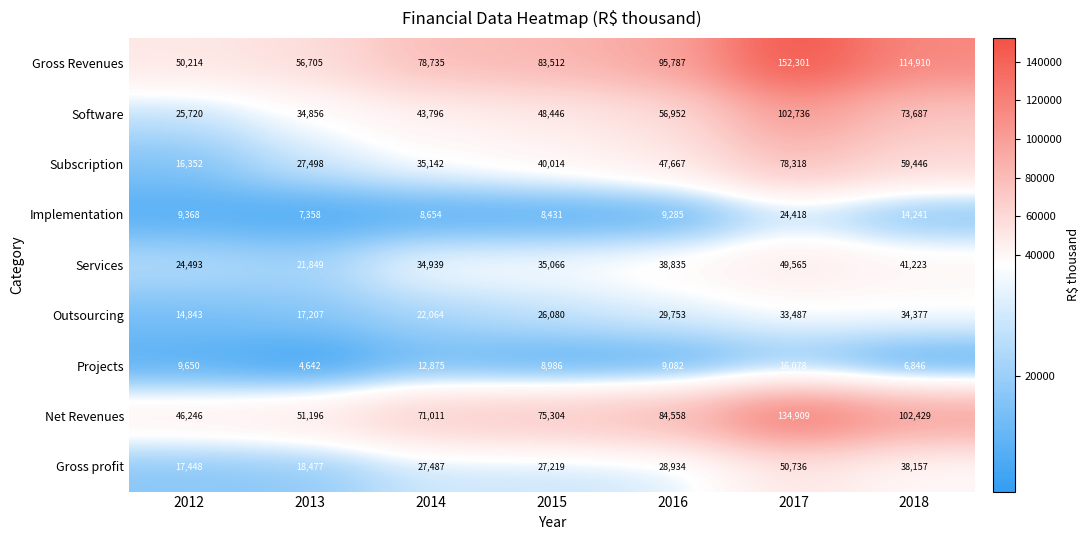

What is the approximate value of Software at 2015, to the nearest 50?

48450